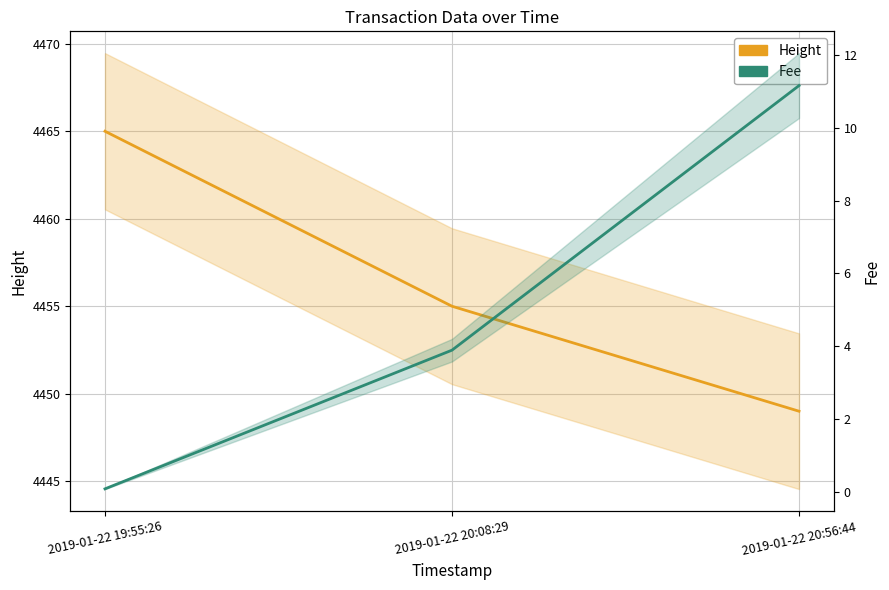

Does the chart display data point markers on the line(s)?

No